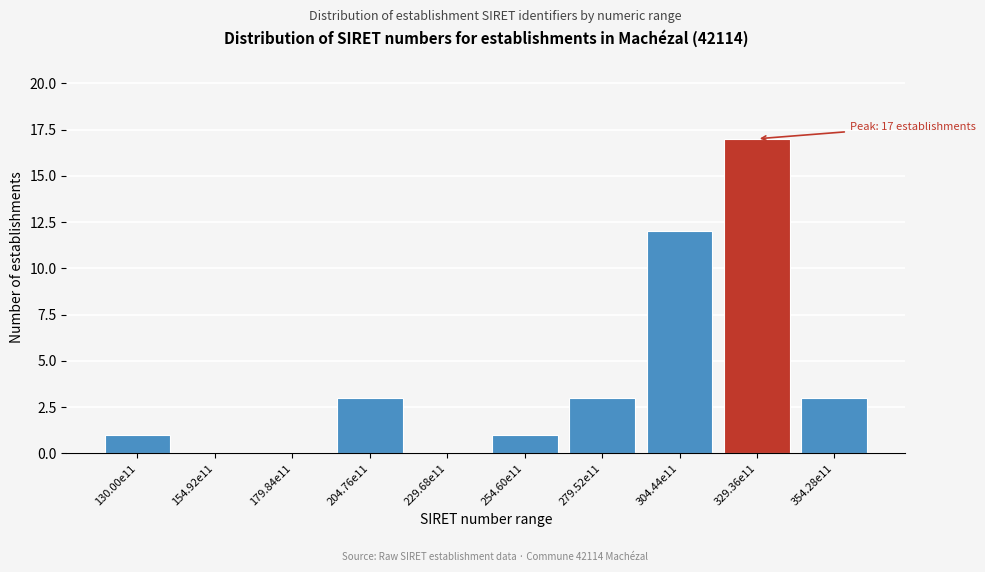

Reading right to left, list all the values displayed in this chart.

354.28e11=3	329.36e11=17	304.44e11=12	279.52e11=3	254.60e11=1	229.68e11=0	204.76e11=3	179.84e11=0	154.92e11=0	130.00e11=1